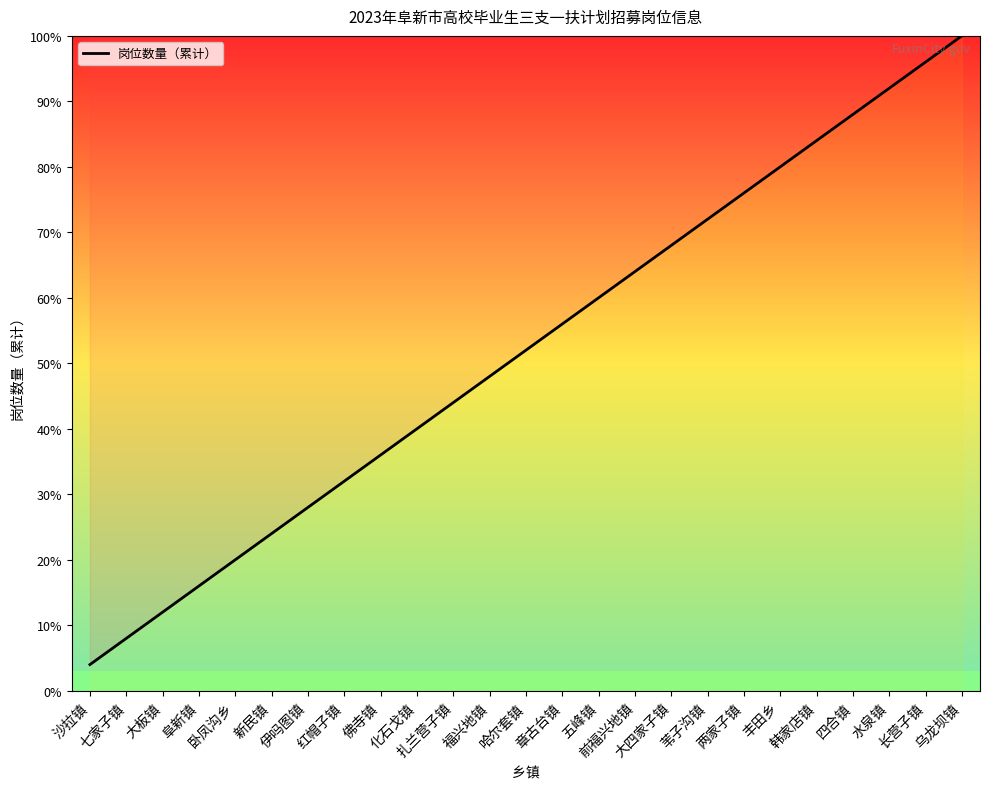

Reading left to right, list all the values displayed in this chart.

4.0	8.0	12.0	16.0	20.0	24.0	28.0	32.0	36.0	40.0	44.0	48.0	52.0	56.0	60.0	64.0	68.0	72.0	76.0	80.0	84.0	88.0	92.0	96.0	100.0